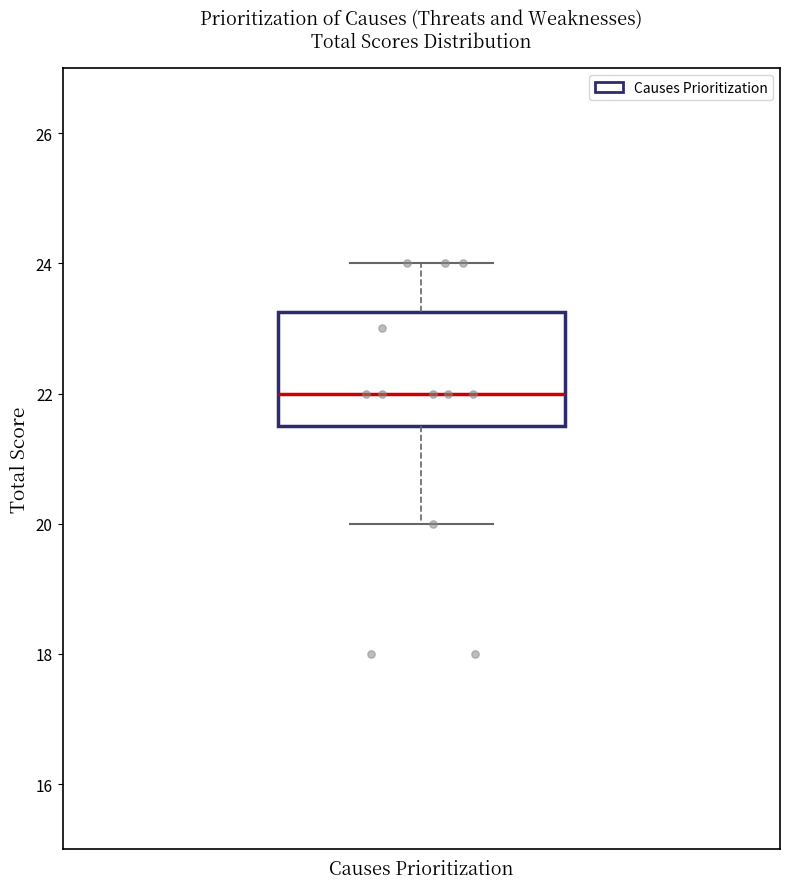

Where does the upper whisker of the box for Causes Prioritization end on the y-axis? The values are not printed on the chart, so give them approximately, as read against the axis.

24.0